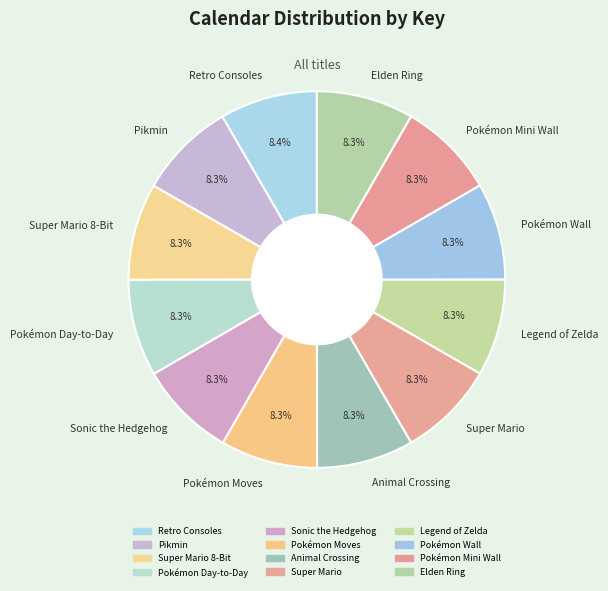

How many slices are in this pie chart?

12